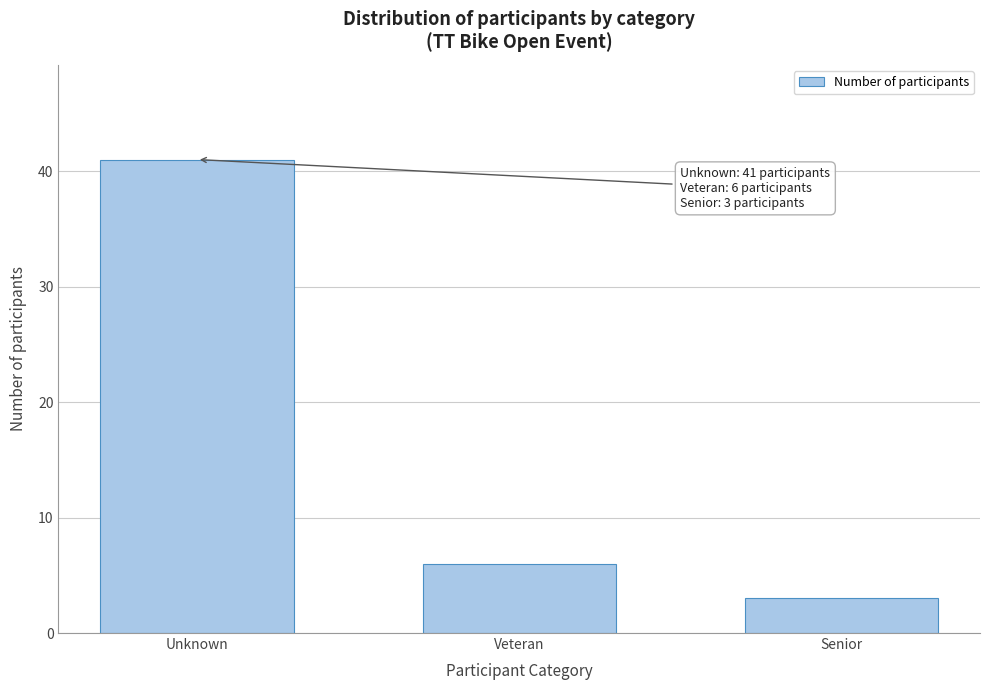

Reading left to right, list all the values displayed in this chart.

Unknown=41	Veteran=6	Senior=3